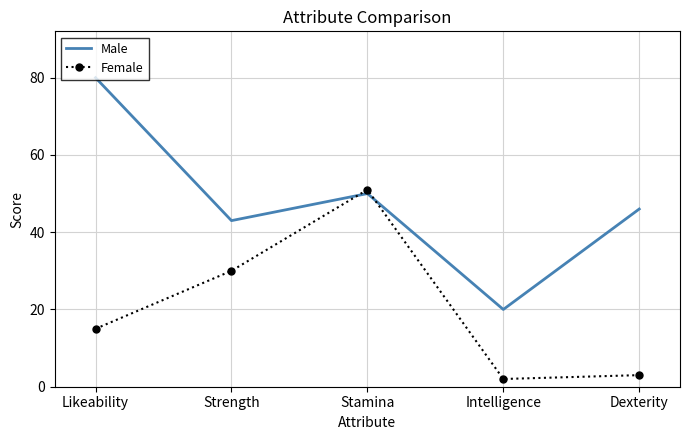

What value does the Male series have at Intelligence?

20